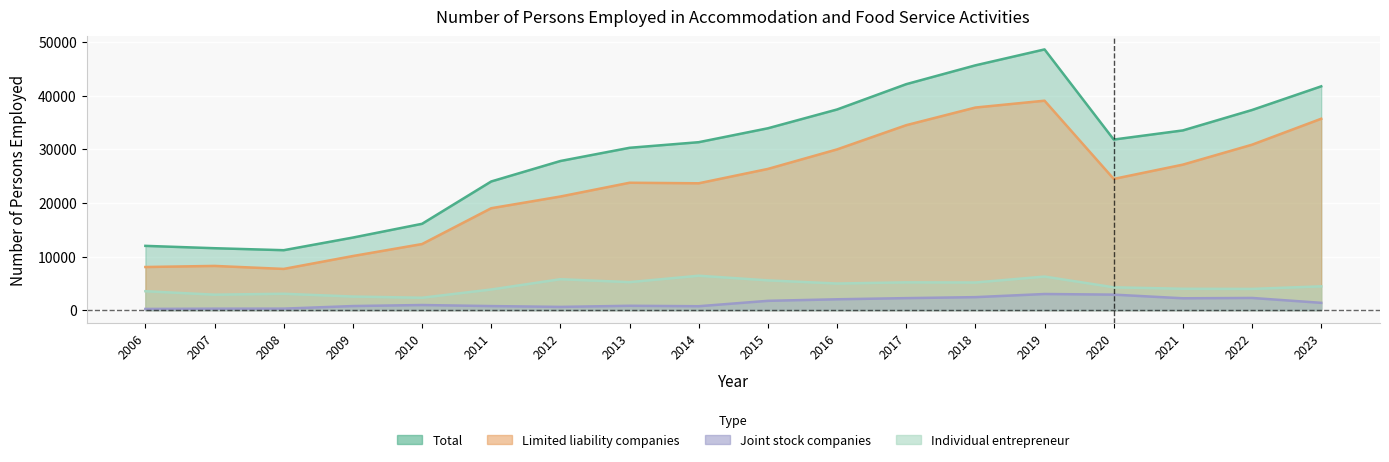

What is the sum of all Individual entrepreneur values?

79403.5